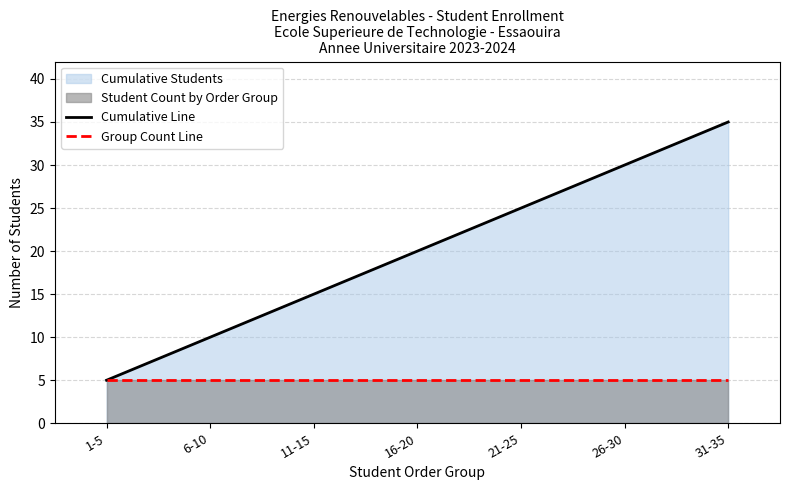

Rank the series by their average value, from lowest to highest.

Group Count Line, Cumulative Line